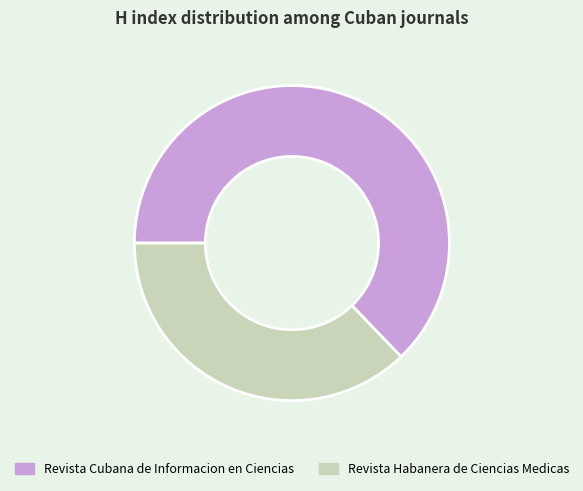

Does Revista Habanera de Ciencias Medicas represent more than half of the total?

No